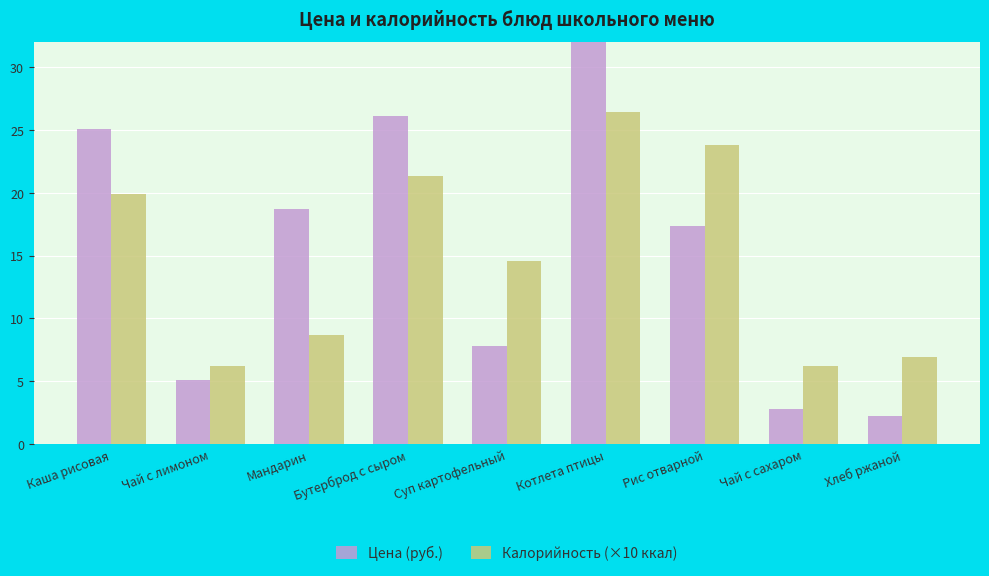

Reading left to right, what are all the values shown in this chart?

Цена (руб.): Каша рисовая=25.1	Чай с лимоном=5.1	Мандарин=18.7	Бутерброд с сыром=26.1	Суп картофельный=7.8	Котлета птицы=44.9	Рис отварной=17.3	Чай с сахаром=2.8	Хлеб ржаной=2.2
Калорийность (×10 ккал): Каша рисовая=19.9	Чай с лимоном=6.2	Мандарин=8.7	Бутерброд с сыром=21.3	Суп картофельный=14.6	Котлета птицы=26.4	Рис отварной=23.8	Чай с сахаром=6.2	Хлеб ржаной=6.9